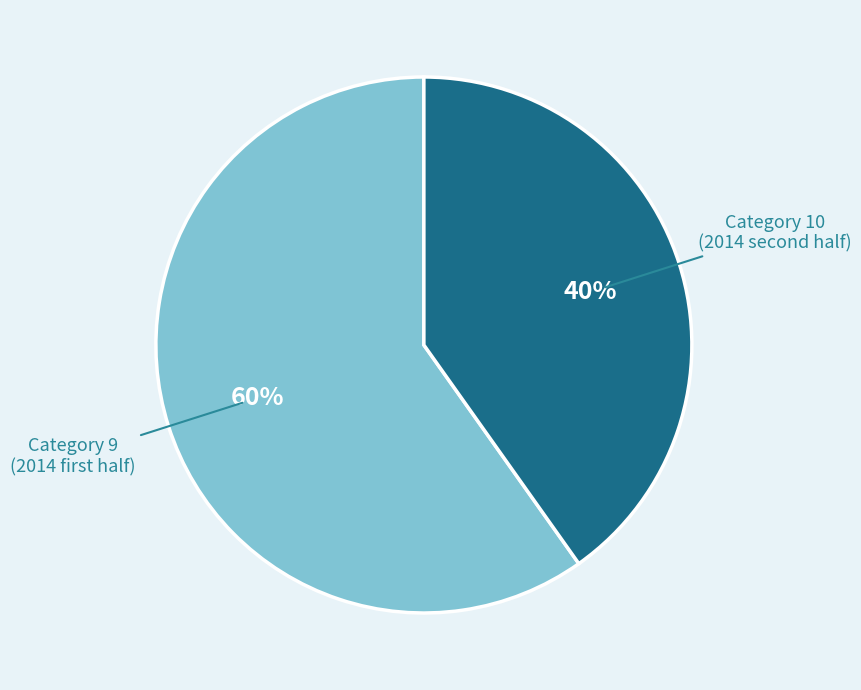

To the nearest percent, what is the difference between the largest and smallest slice percentages?

20%